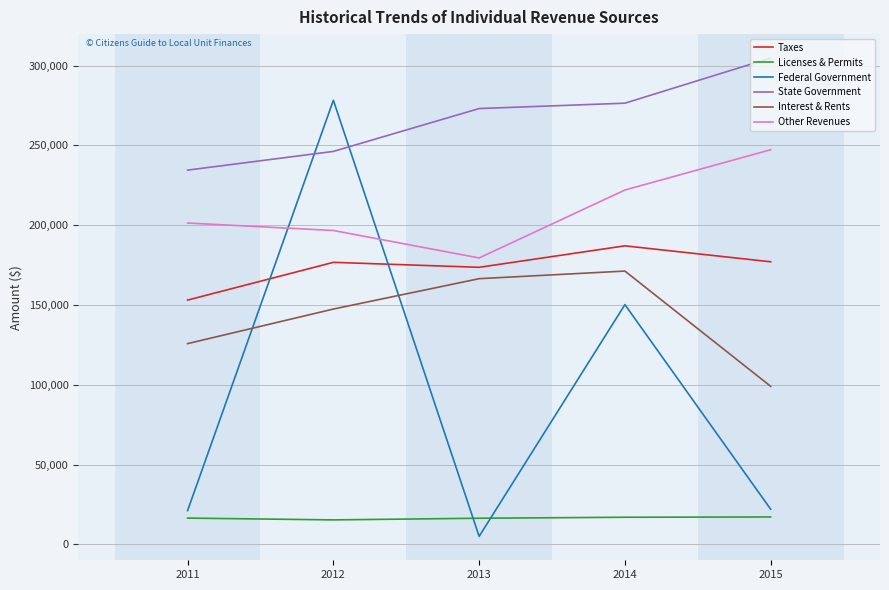

The value of Other Revenues at 2011 is 340894. True or false?

False